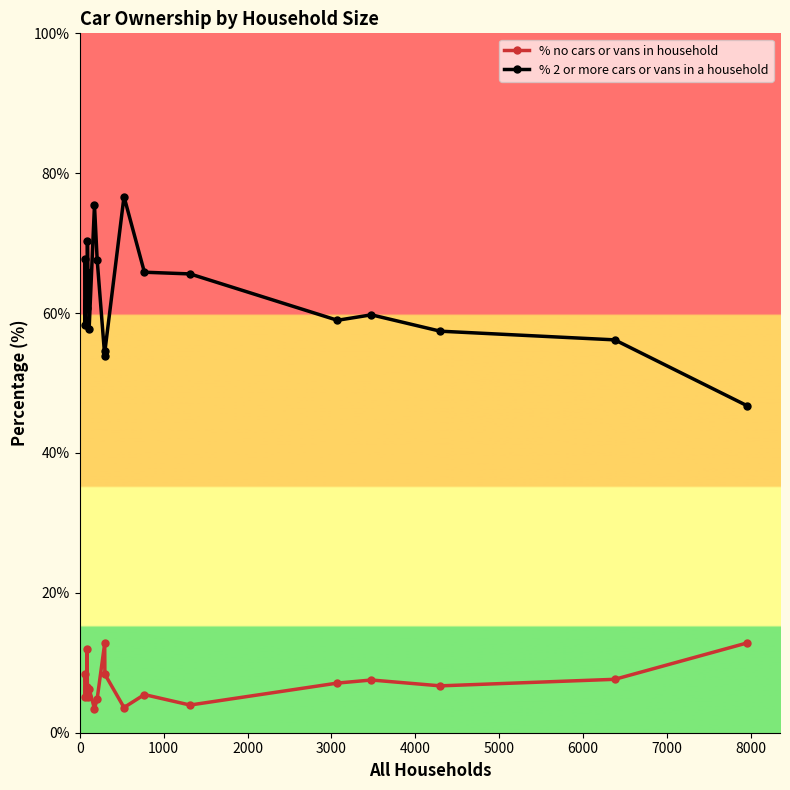

What is the minimum value shown in the chart?

3.4